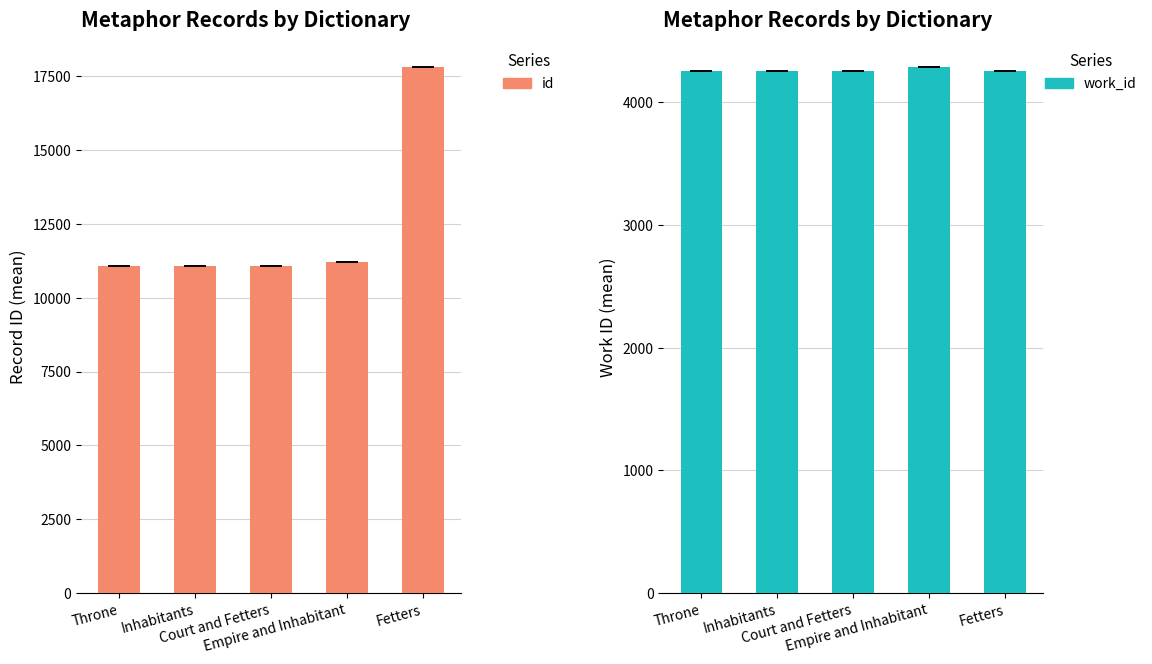

What is the highest value of the id series?

17814